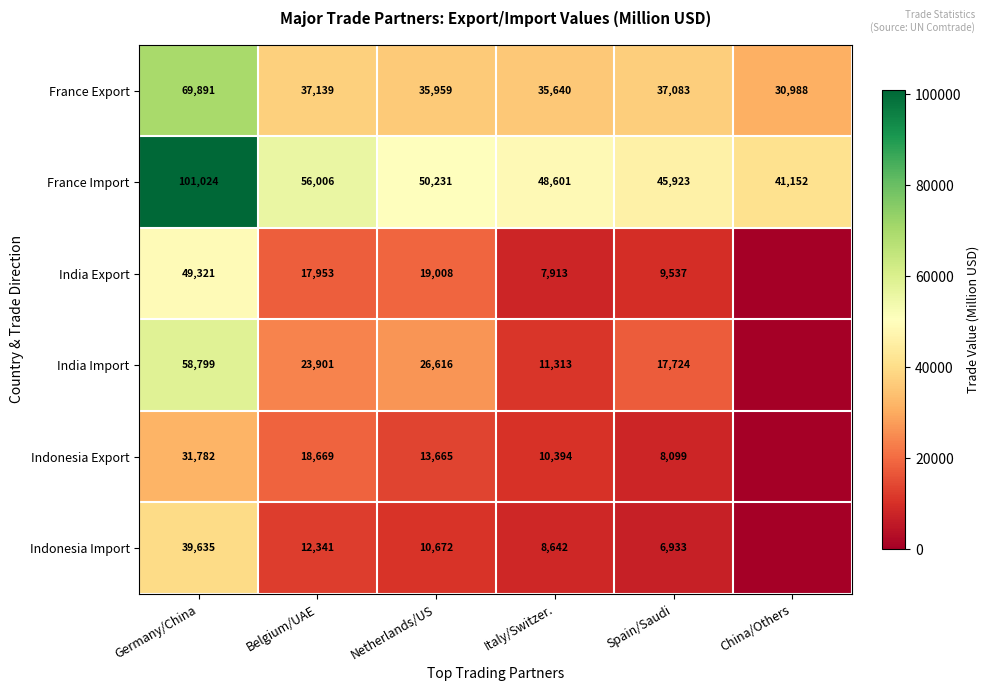

At Netherlands/US, list the series in order from smallest to largest.

Indonesia Import, Indonesia Export, India Export, India Import, France Export, France Import